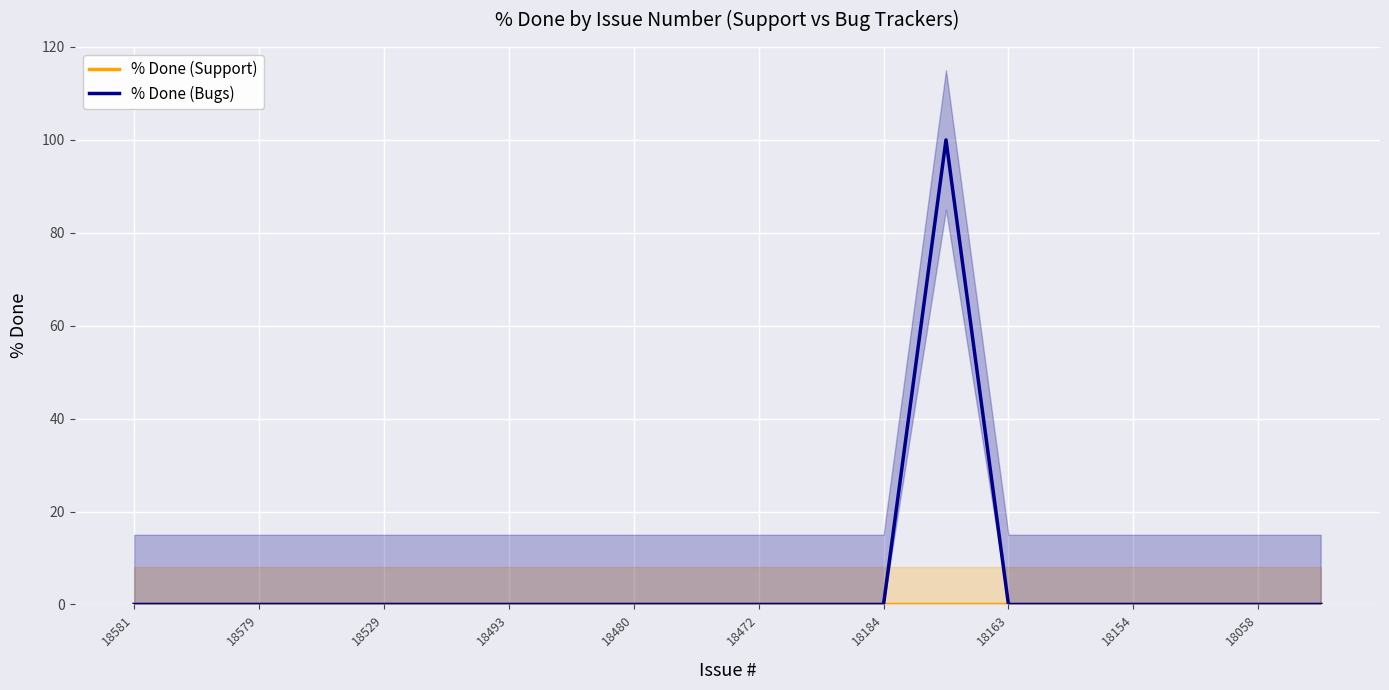

Reading left to right, transcribe all the data shown in this chart.

% Done (Support): 0	0	0	0	0	0	0	0	0	0	0	0	0	0	0	0	0	0	0	0
% Done (Bugs): 0	0	0	0	0	0	0	0	0	0	0	0	0	100	0	0	0	0	0	0